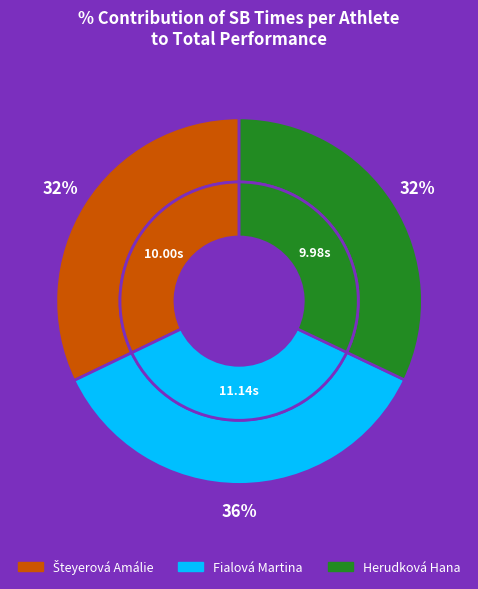

Count the number of slices in the pie.

3